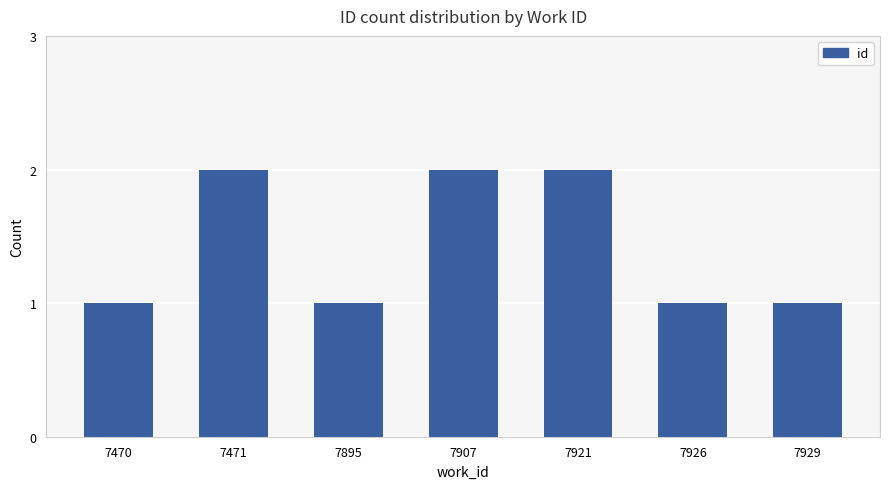

What is the average value?

1